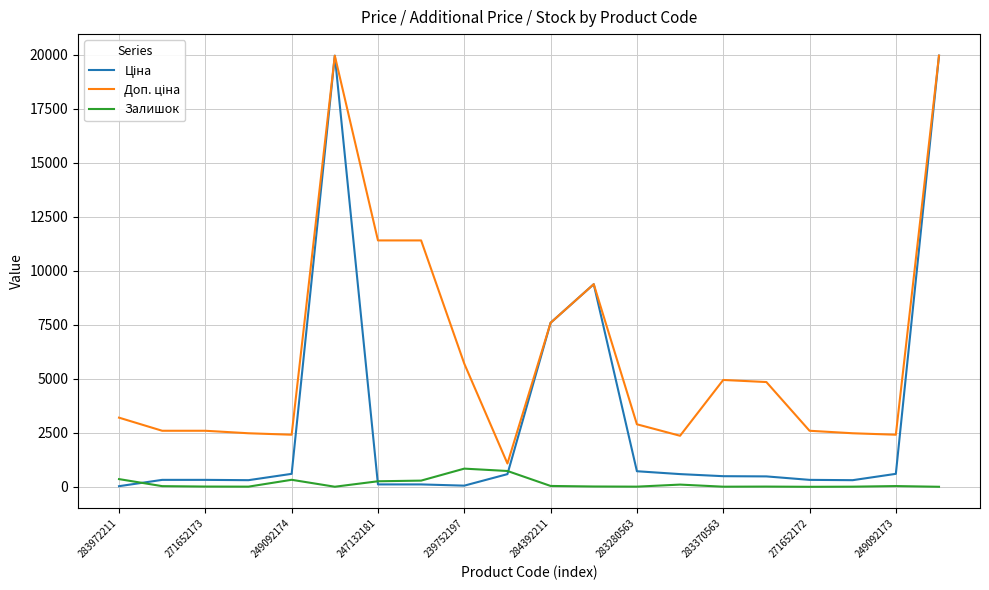

What is the greatest value displayed?

19964.2